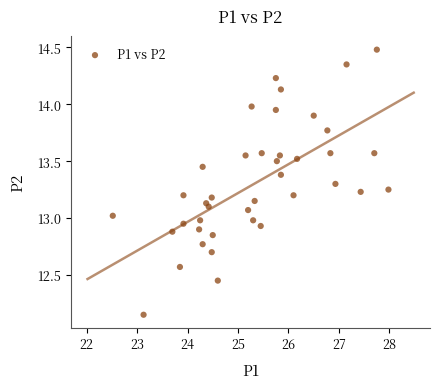

What is the range of X values (max minus min)?

5.5